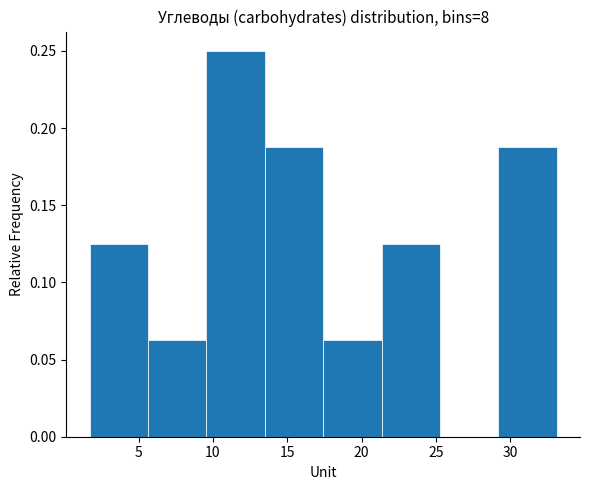

Reading left to right, transcribe this chart: for each bar, give the range it covers on the x-axis and its height. Neither the bar edges nor the heights are printed on the chart, so give them approximately, as read against the axes.

1.5 to 5.5: 0.125
5.5 to 9.5: 0.065
9.5 to 13.5: 0.250
13.5 to 17.5: 0.190
17.5 to 21.5: 0.065
21.5 to 25.5: 0.125
25.5 to 29.0: 0
29.0 to 33.0: 0.190